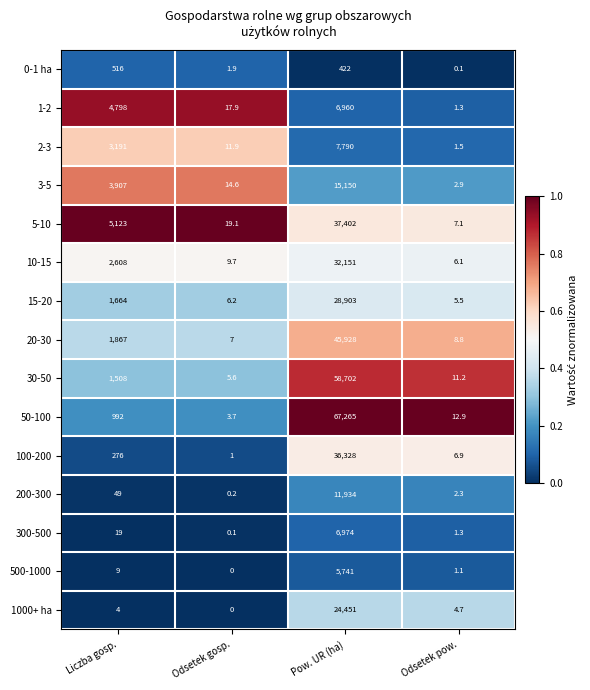

Rank the series by their maximum value, from lowest to highest.

0-1 ha, 500-1000, 1-2, 300-500, 2-3, 200-300, 3-5, 1000+ ha, 15-20, 10-15, 100-200, 5-10, 20-30, 30-50, 50-100